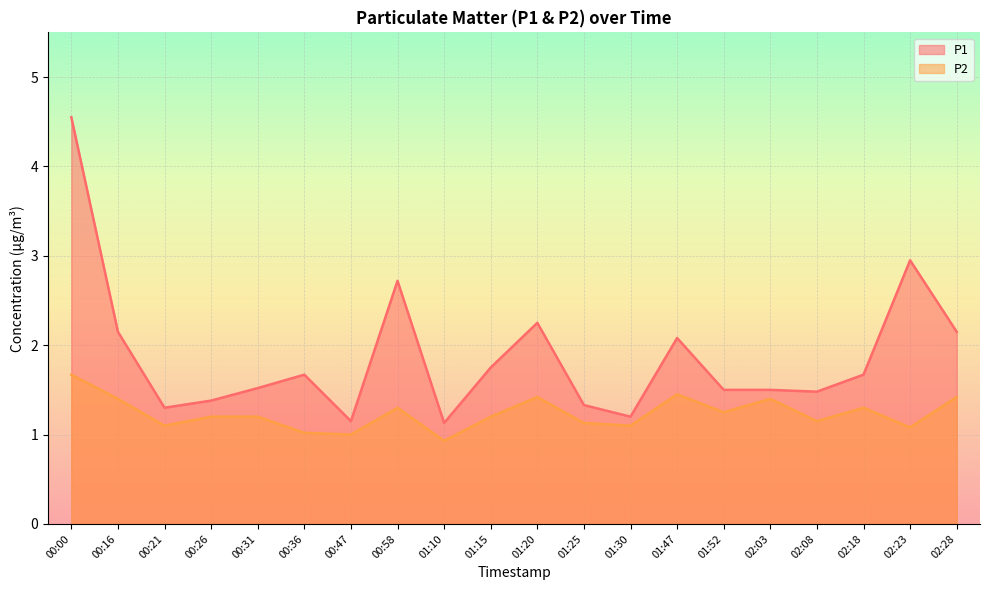

What is the lowest value of the P2 series?

0.9